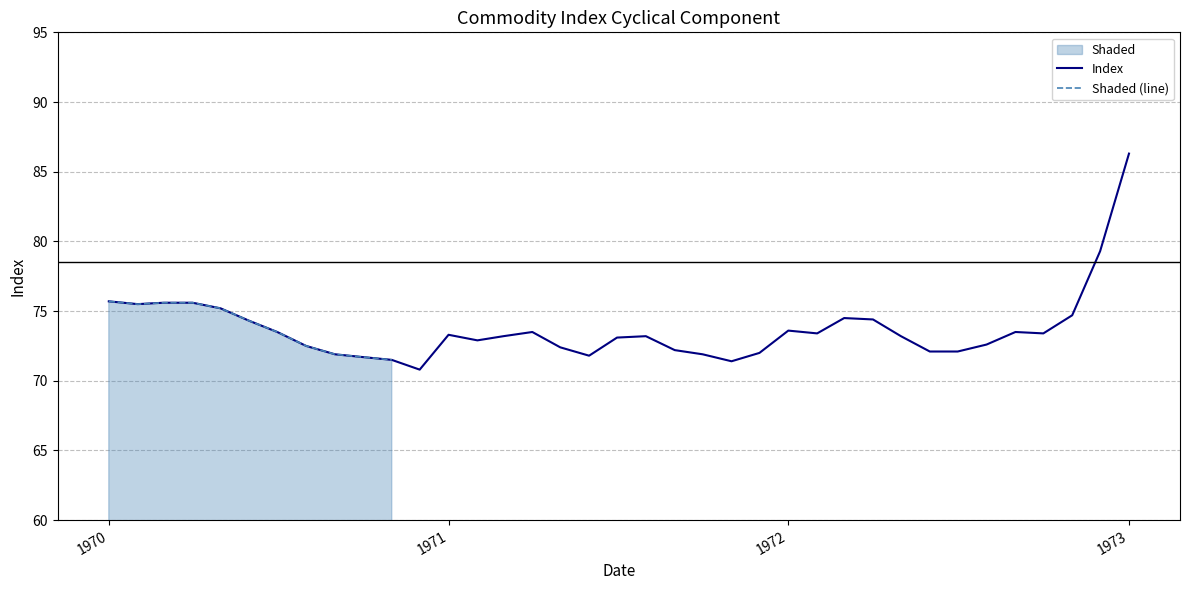

What is the value of the Shaded (line) point at the 1st from the left?

75.7